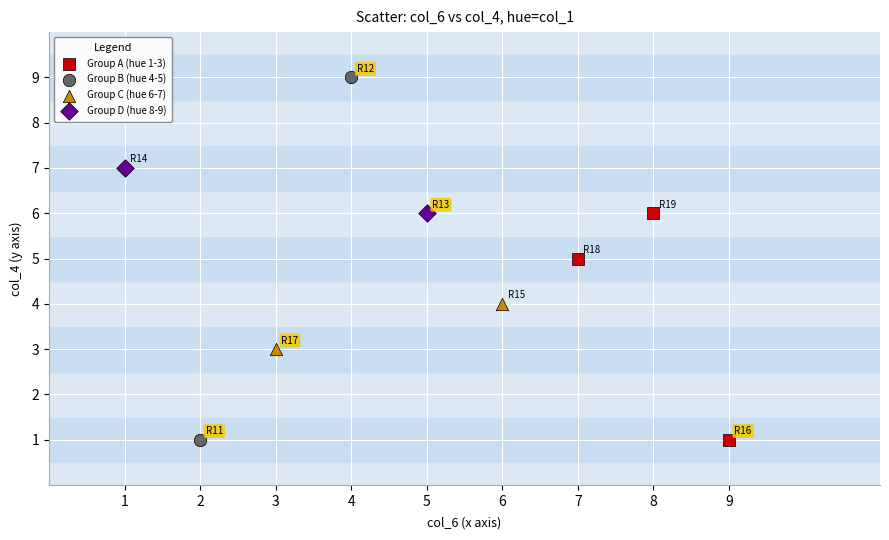

Which series contains the highest Y value?

Group B (hue 4-5)